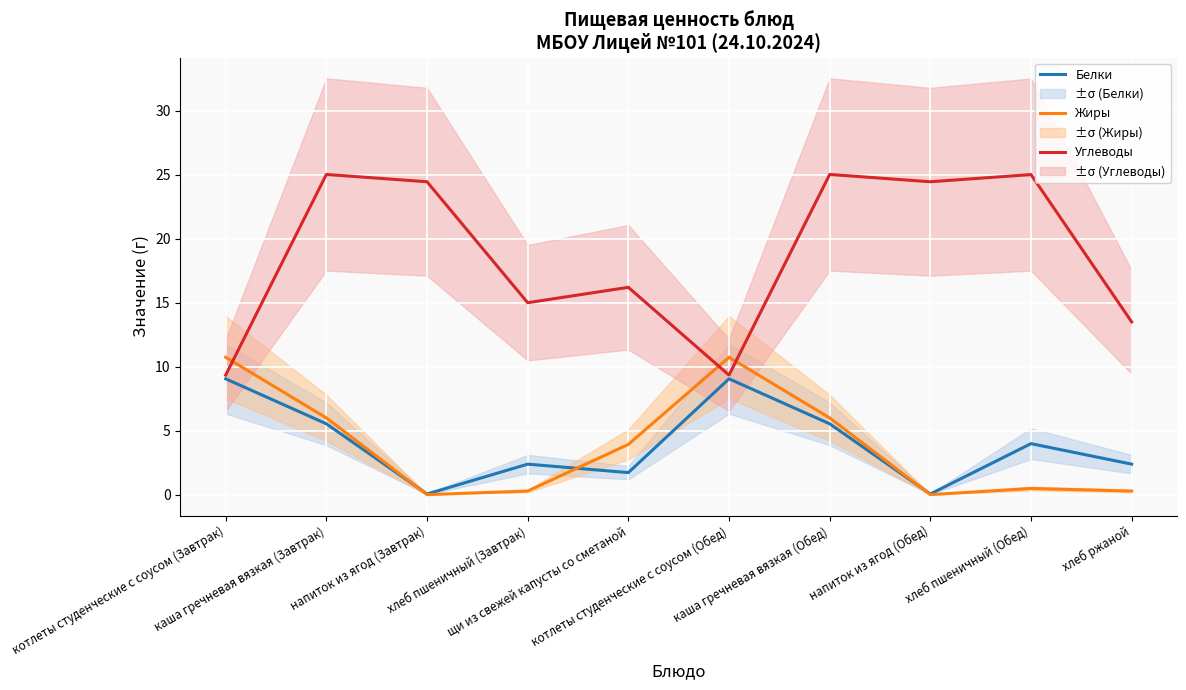

What is the difference between the second highest and minimum values in the Белки series?

9.0